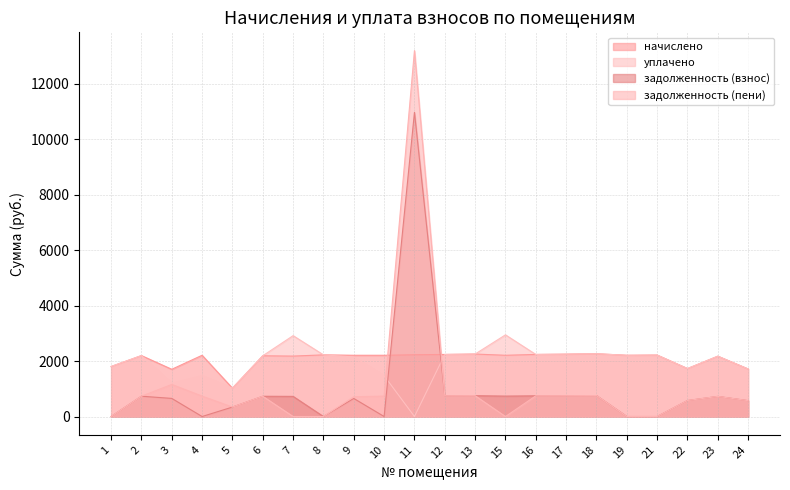

At which category is the sum across all series the highest?

11